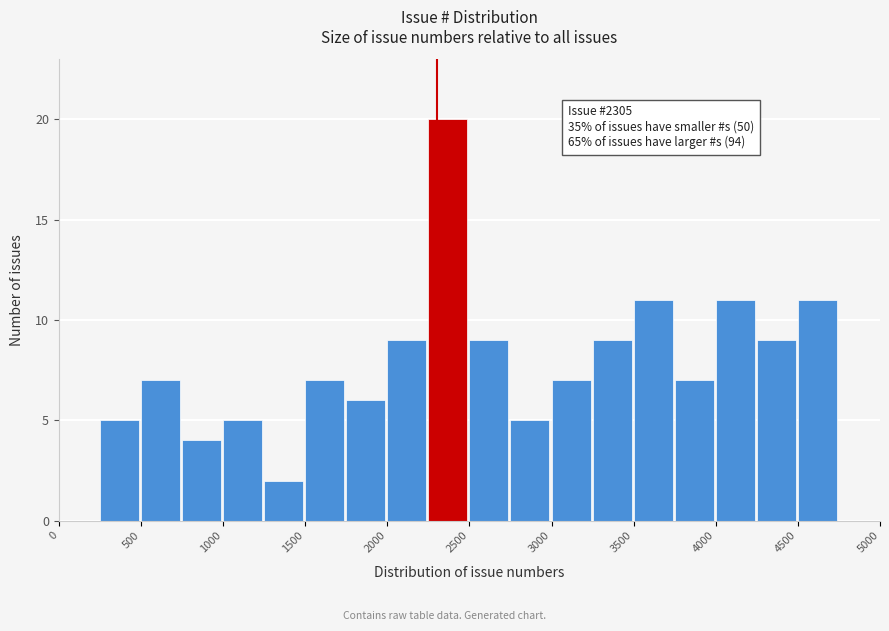

Over which range of the x-axis is the bar tallest?

2250 to 2500